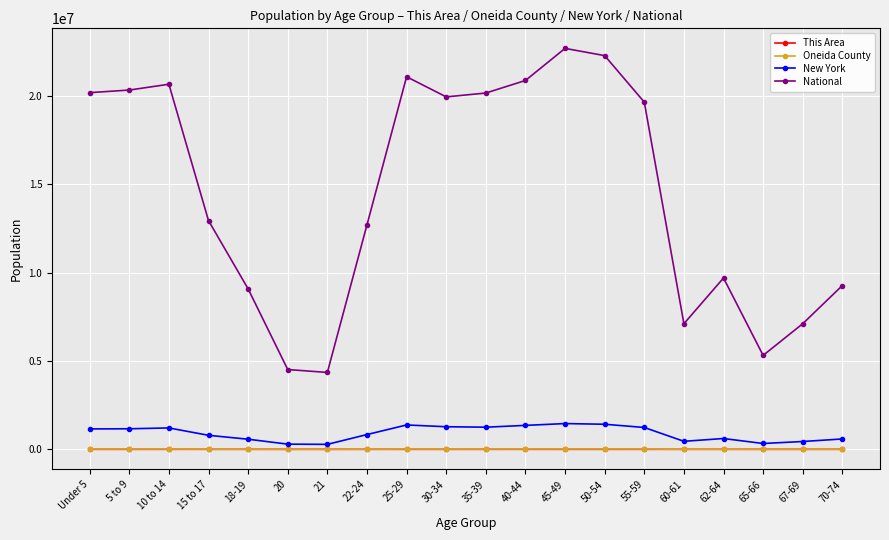

Which series changed the most between 5 to 9 and 50-54?

National